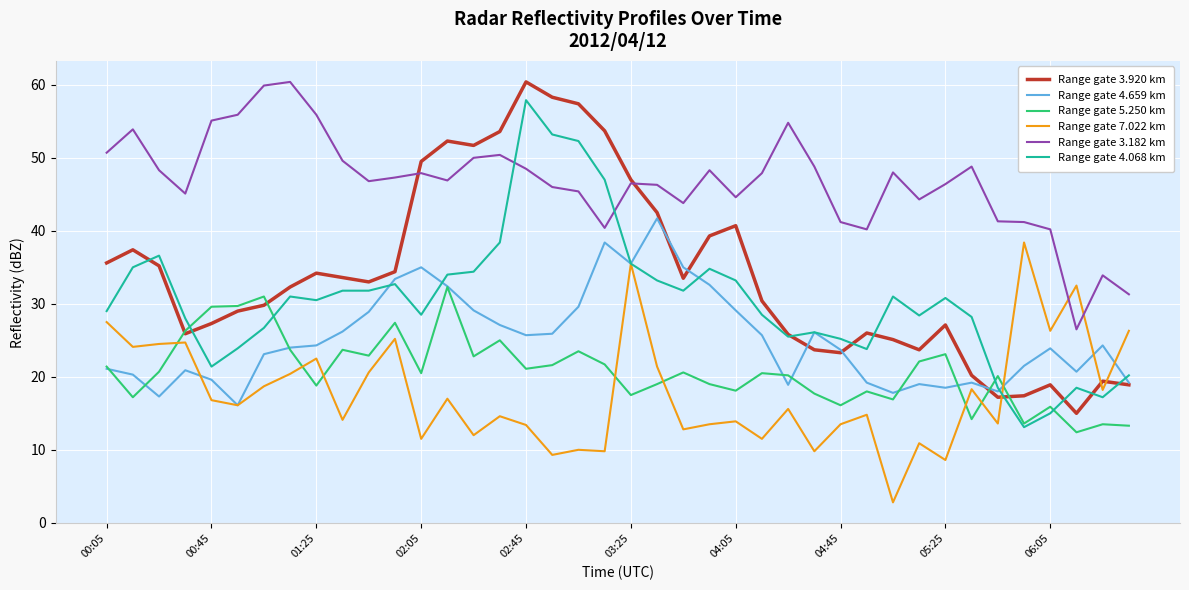

What is the smallest value displayed?

2.8